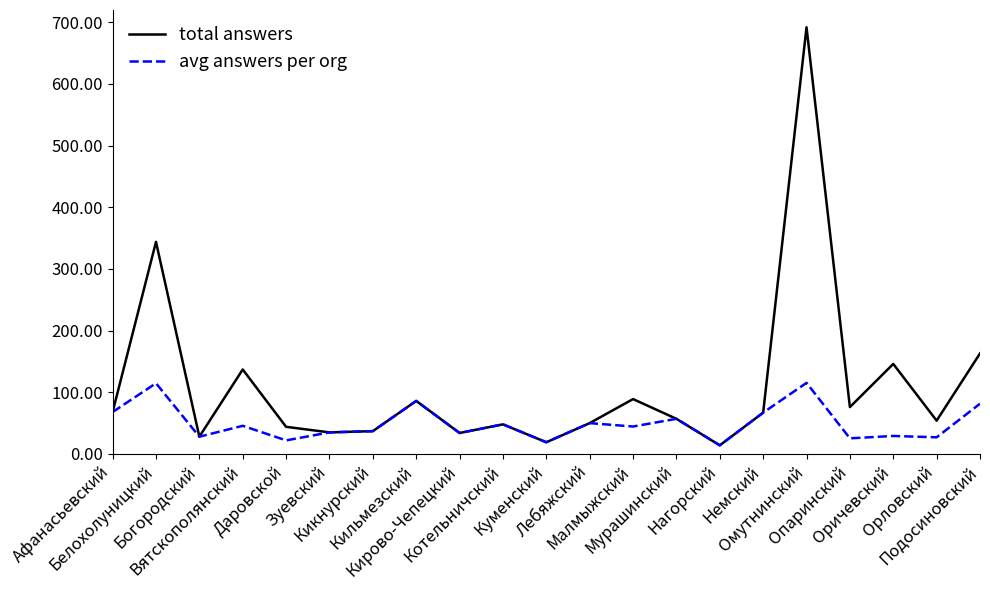

List the series in order of their peak value, lowest first.

avg answers per org, total answers